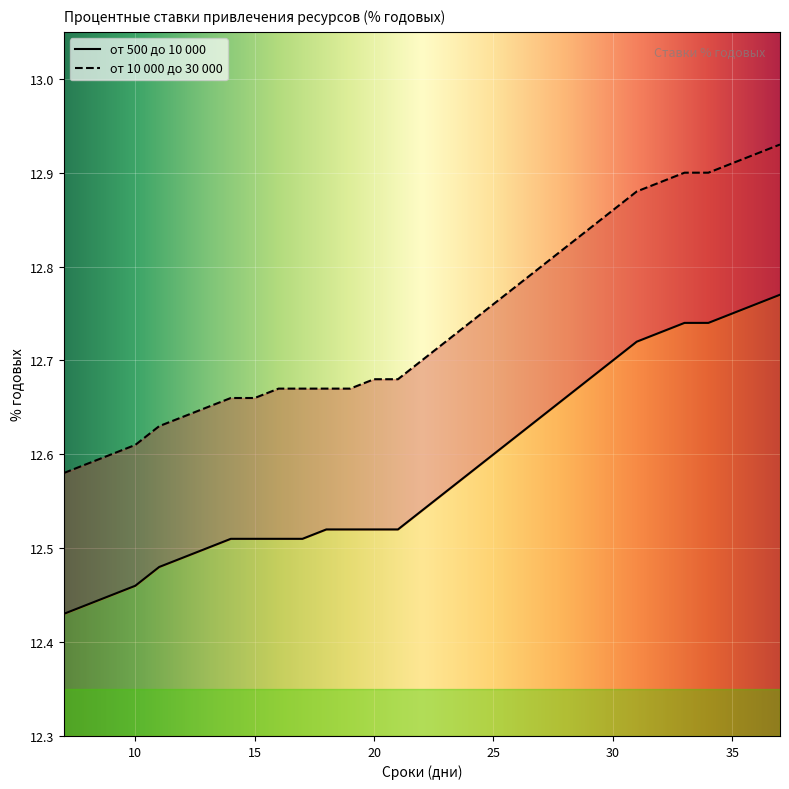

Count the от 500 до 10 000 values in the range 12 to 13.

31